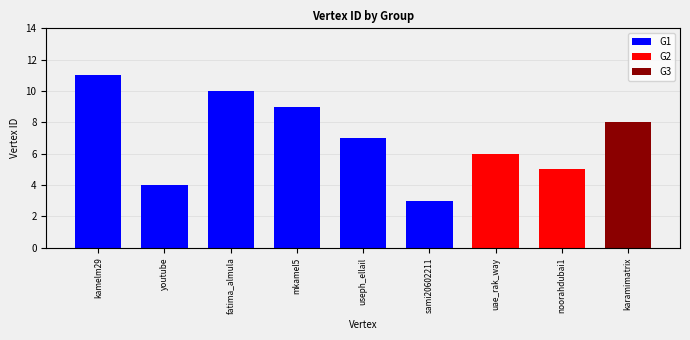

Reading right to left, list all the values displayed in this chart.

8	5	6	3	7	9	10	4	11